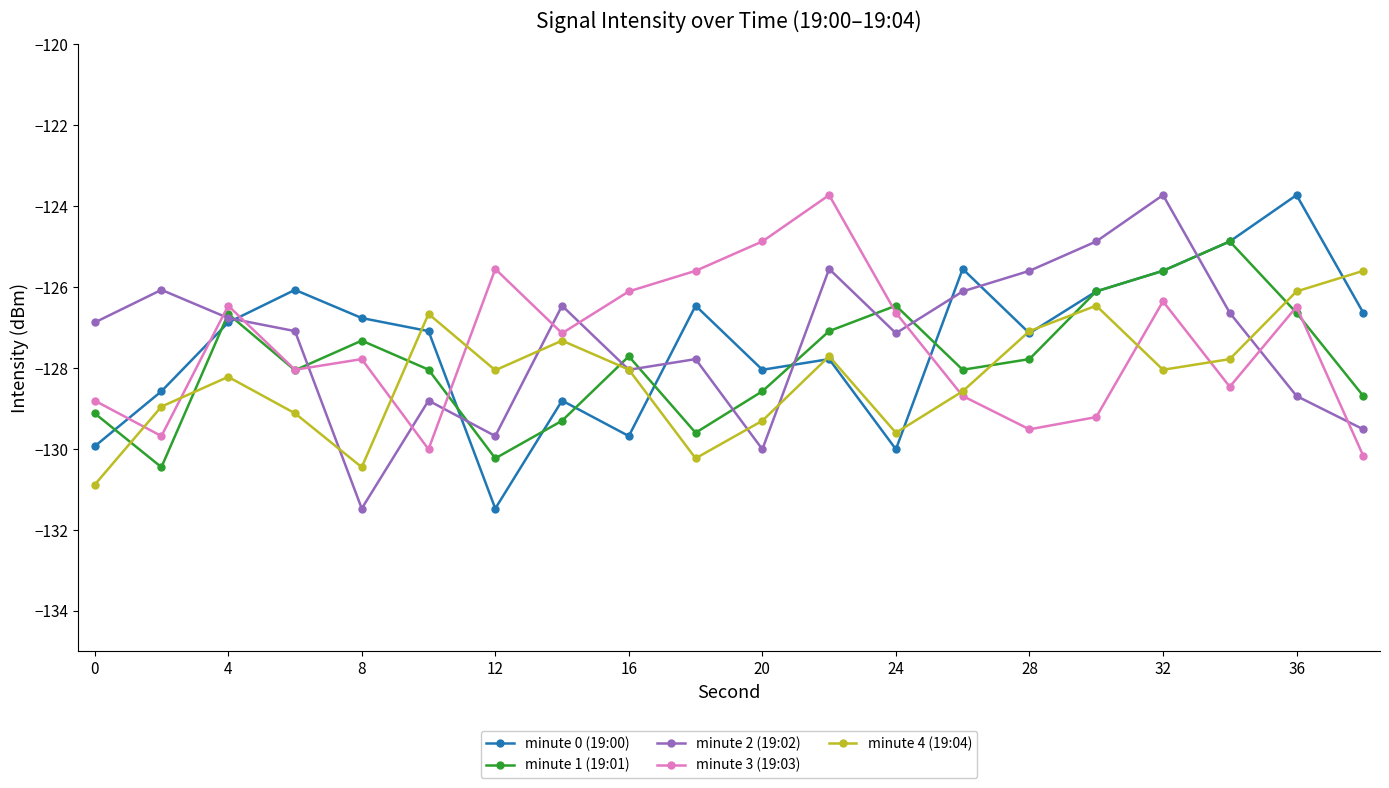

What is the smallest value displayed?

-131.5